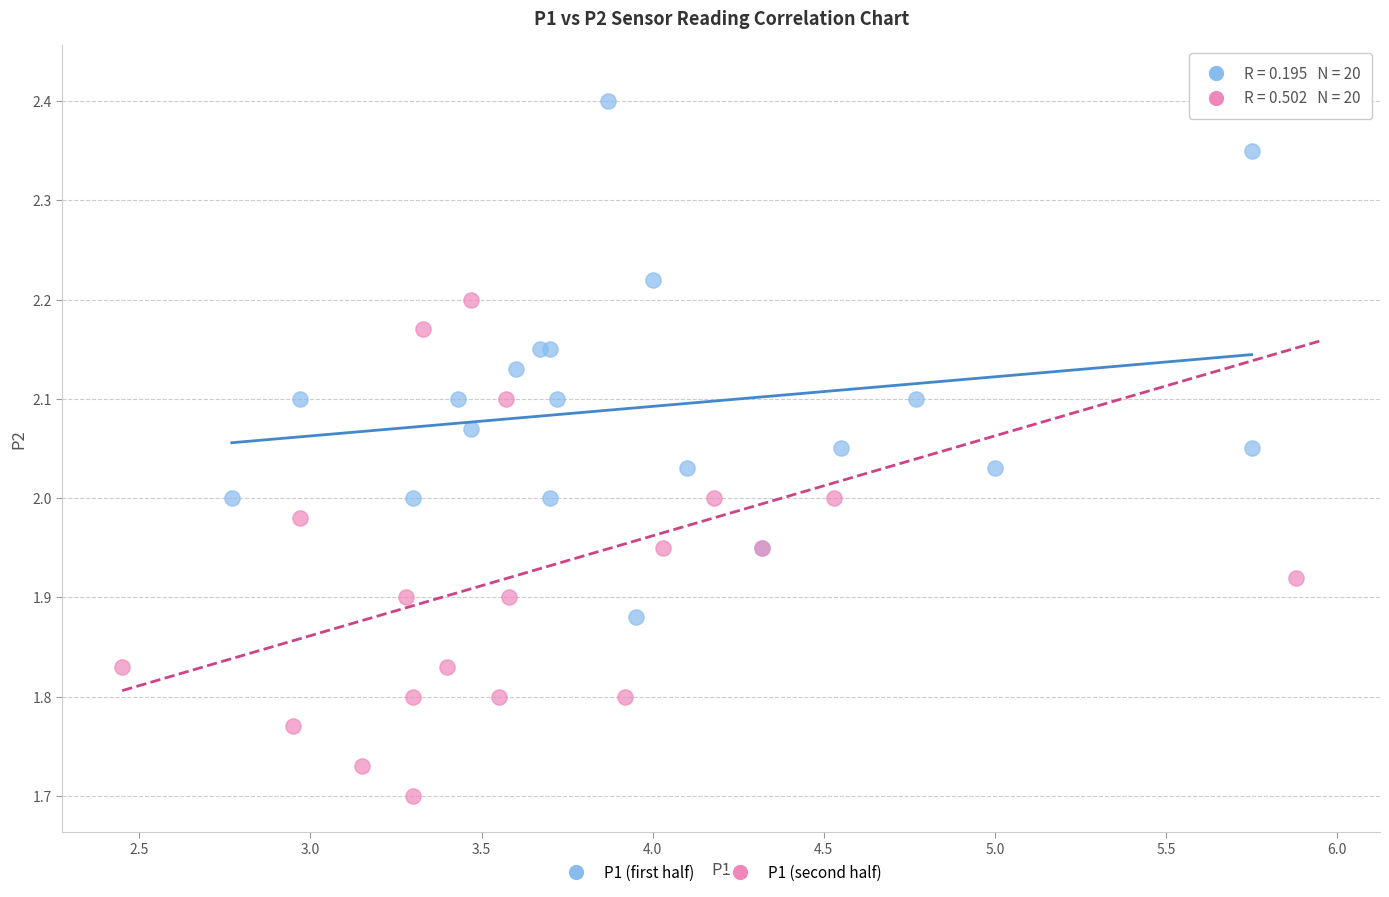

Which series has the largest Y range (max minus min)?

P1 (second half)